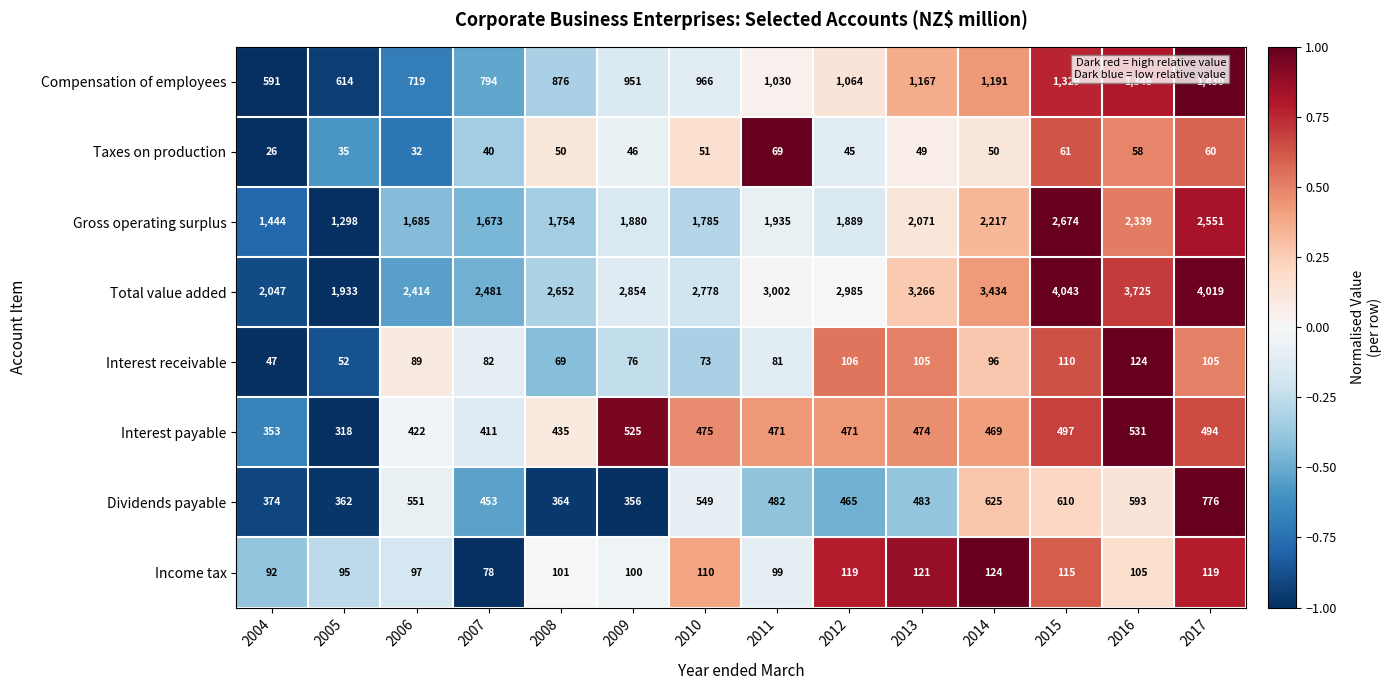

Count the number of categories in the chart.

14